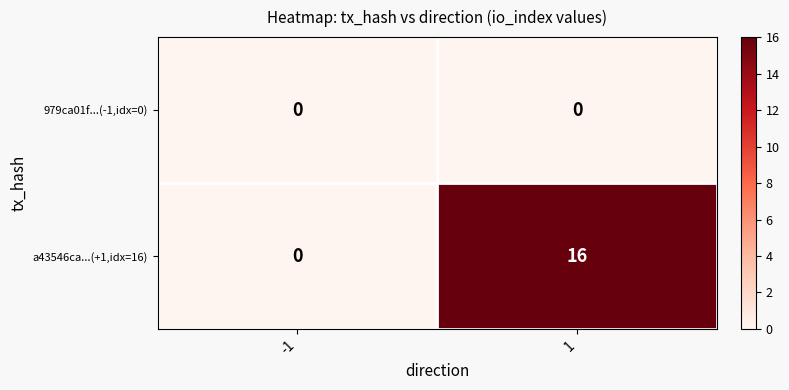

Which series has the largest range (max minus min)?

a43546ca...(+1,idx=16)